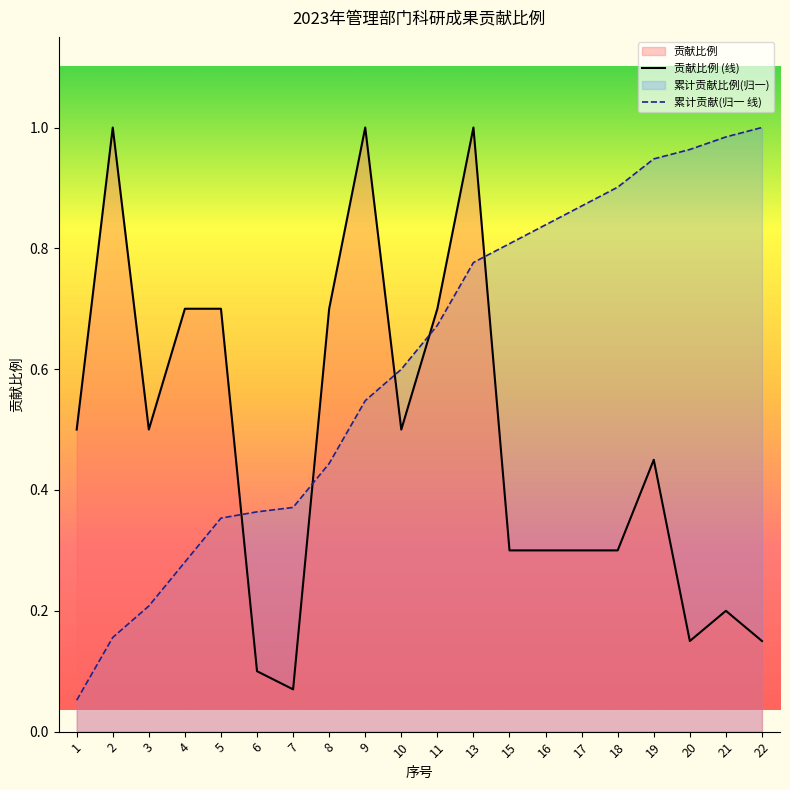

At which label does 贡献比例 (线) reach its minimum?

7